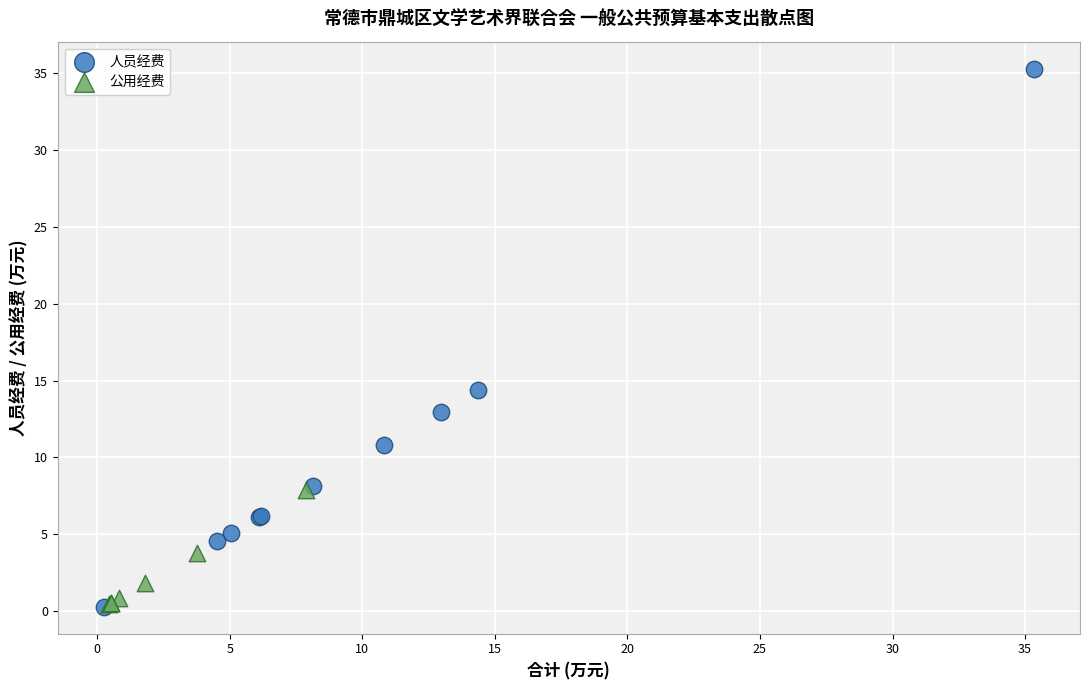

Which series reaches the maximum Y coordinate?

人员经费